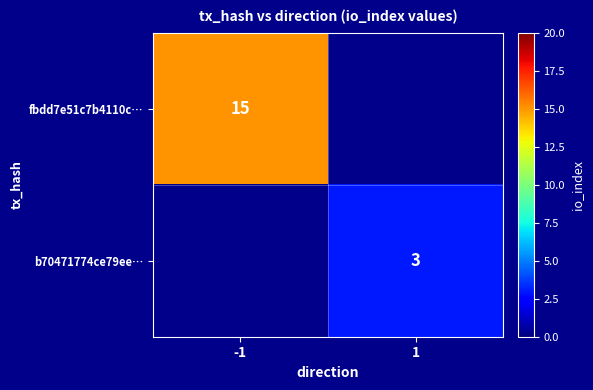

Is the value of b70471774ce79ee… at 1 greater than the value of fbdd7e51c7b4110c… at -1?

No